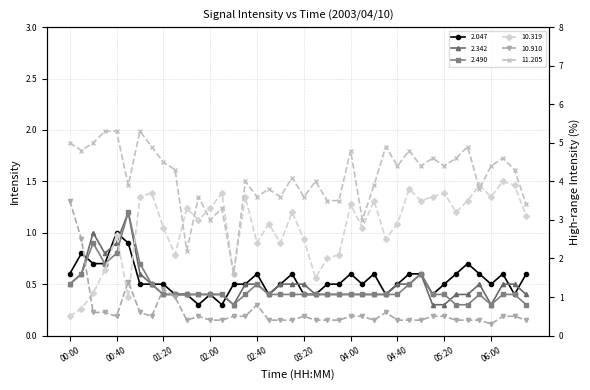

True or false:  2.490 has more than 0 interior local peaks.

True